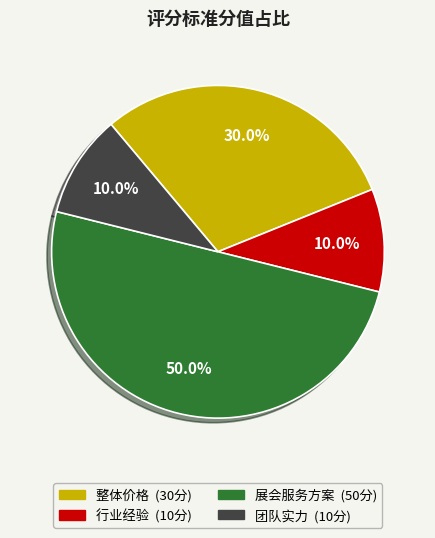

Which slice is the largest?

展会服务方案